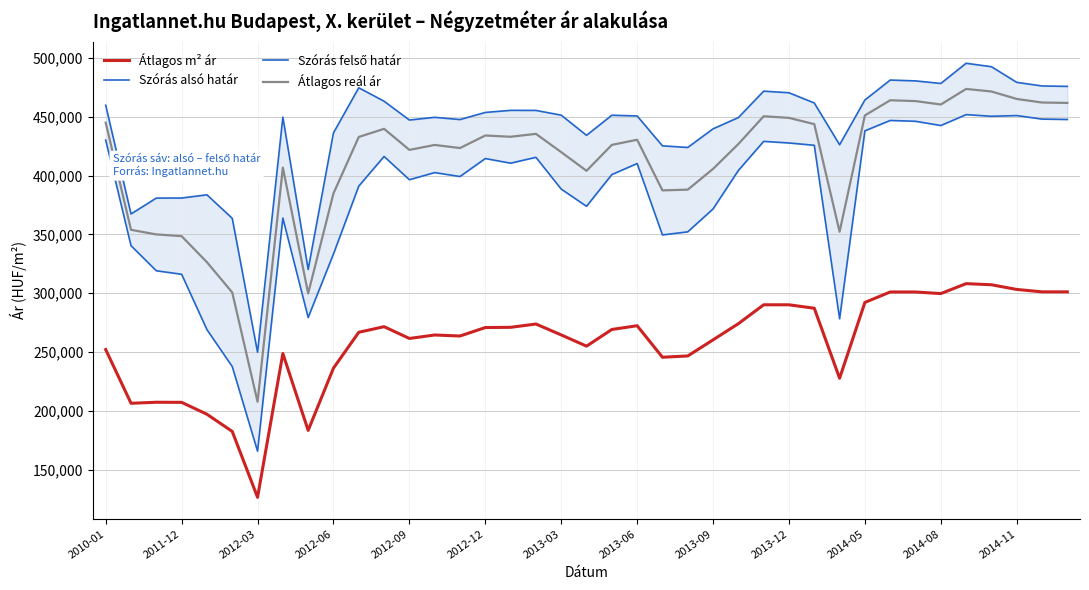

Which series has the largest total across all categories?

Szórás felső határ